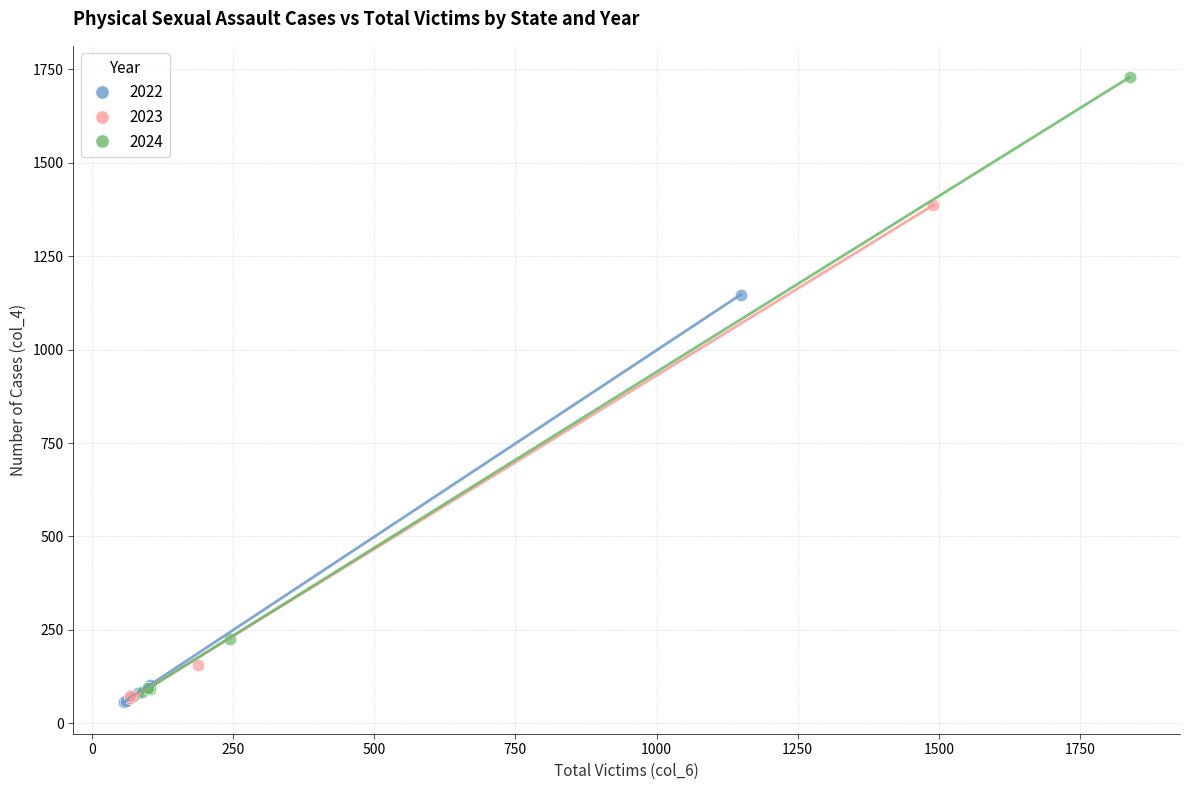

Which series has the widest spread of Y values?

2024